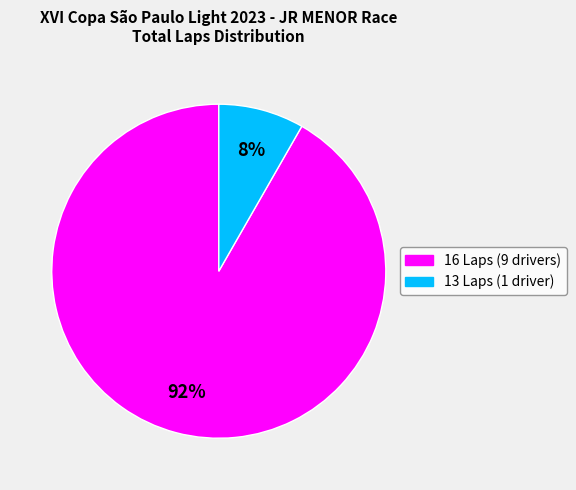

Does any single category account for the majority?

Yes